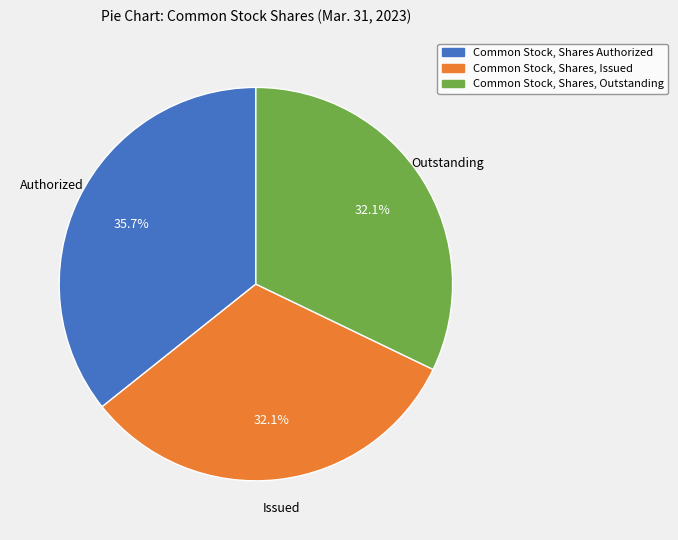

Is it true that Common Stock, Shares Authorized is 23% of the pie?

False